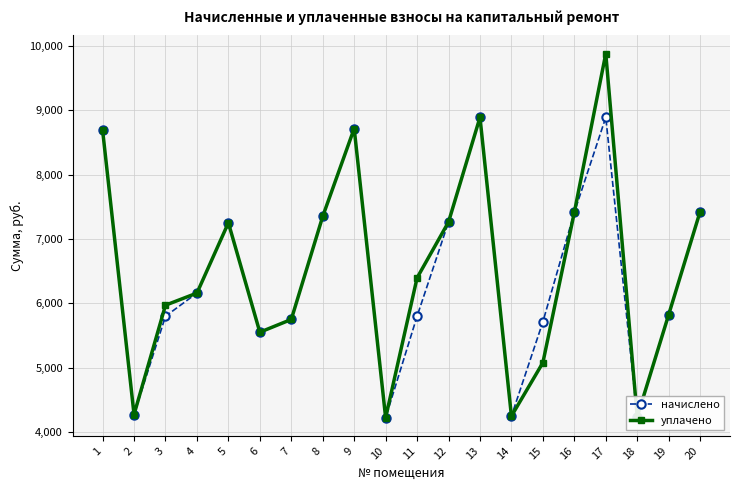

What is the value of the уплачено point at the 8th from the left?

7352.6